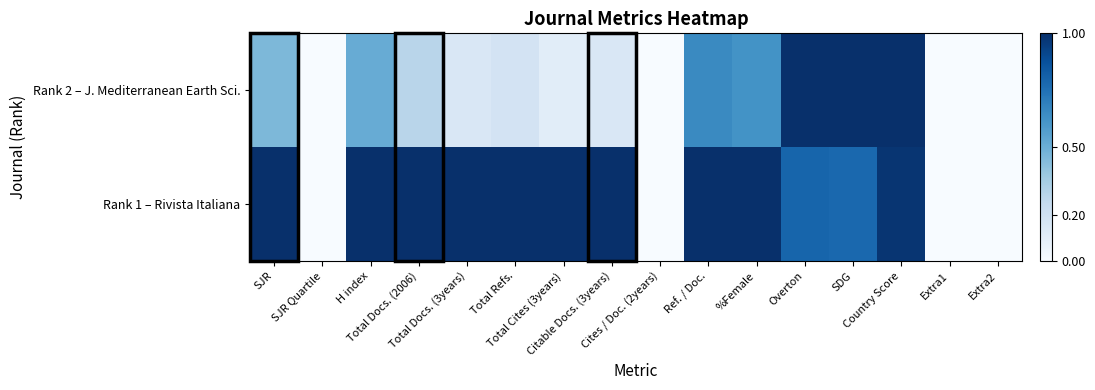

Rank the series at Total Docs. (3years) from highest to lowest value.

Rank 1 – Rivista Italiana, Rank 2 – J. Mediterranean Earth Sci.